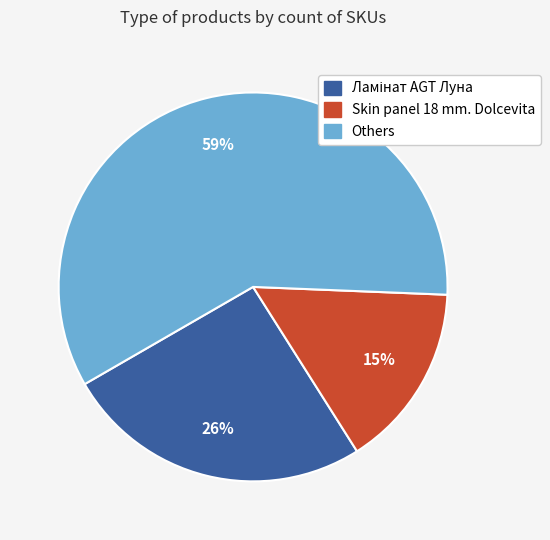

Which slice is the largest?

Others